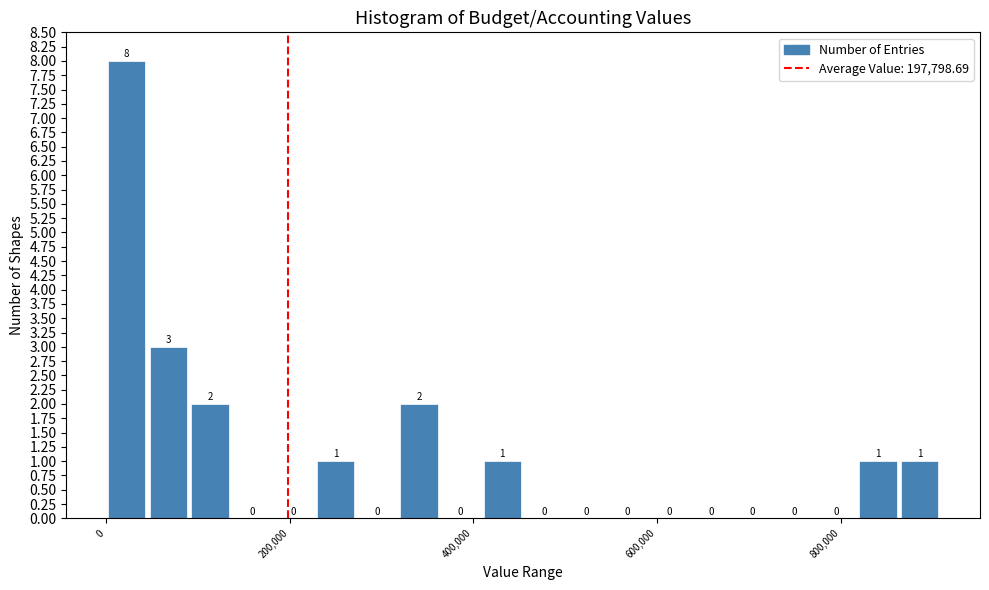

Around what value on the x-axis is the tallest bar? Give the approximate position of its centre, as read against the axis.

20000